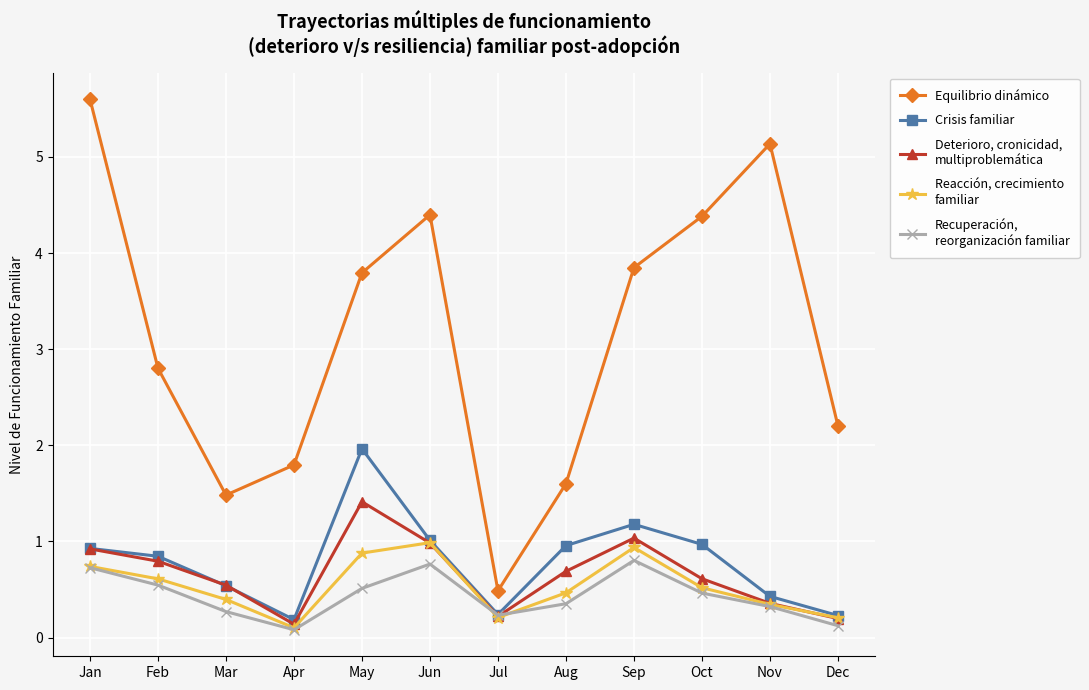

What is the spread (max minus min) of values at Nov?

4.8